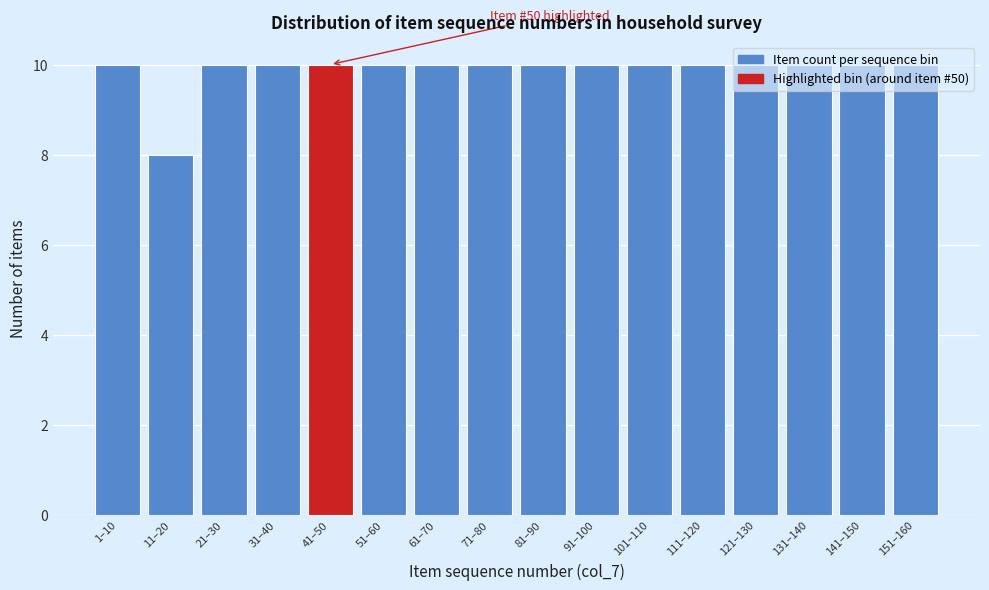

What is the sum of all values?

158